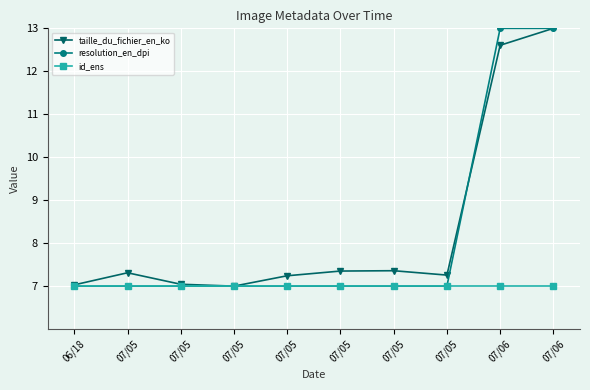

How many lines are shown in the chart?

3